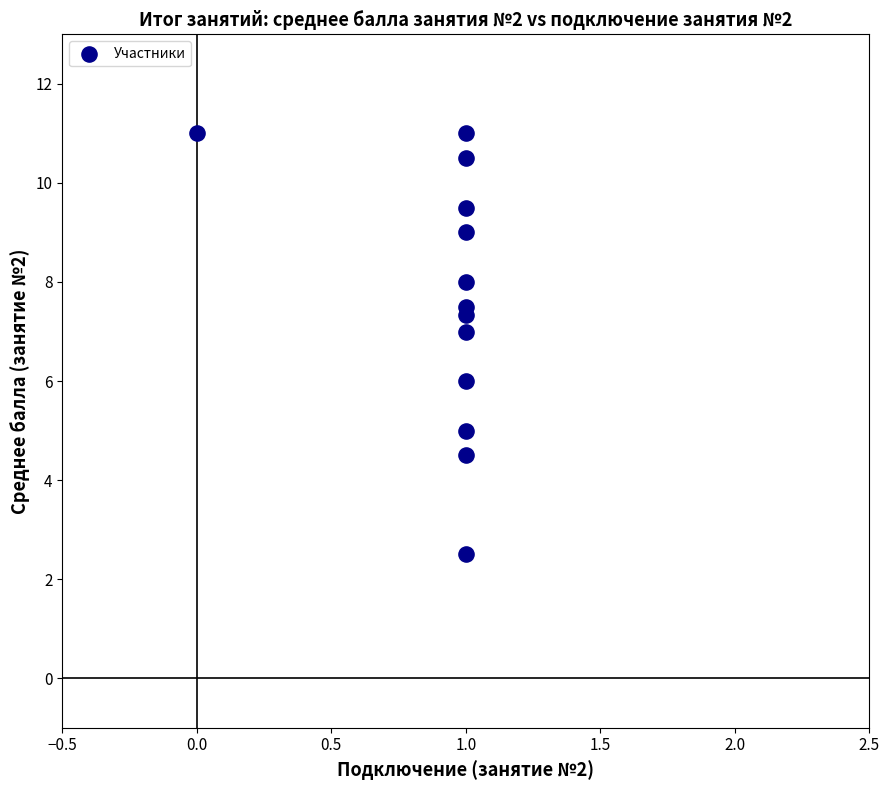

What is the range of Y values (max minus min)?

8.5